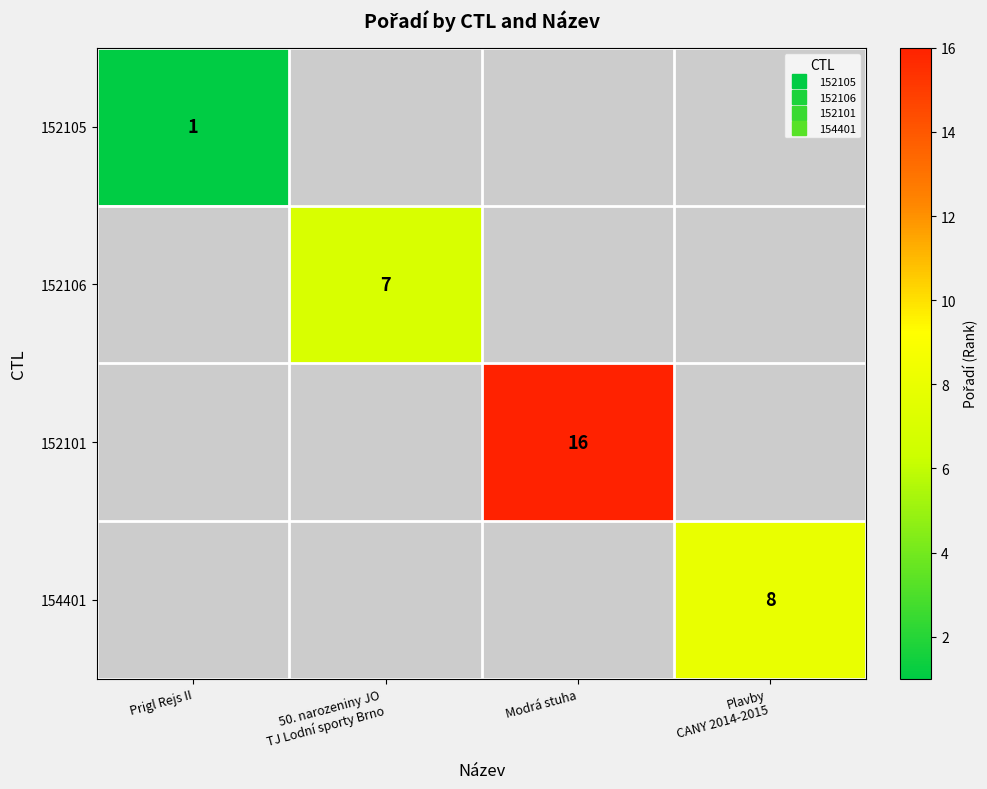

How many series are shown in this chart?

4